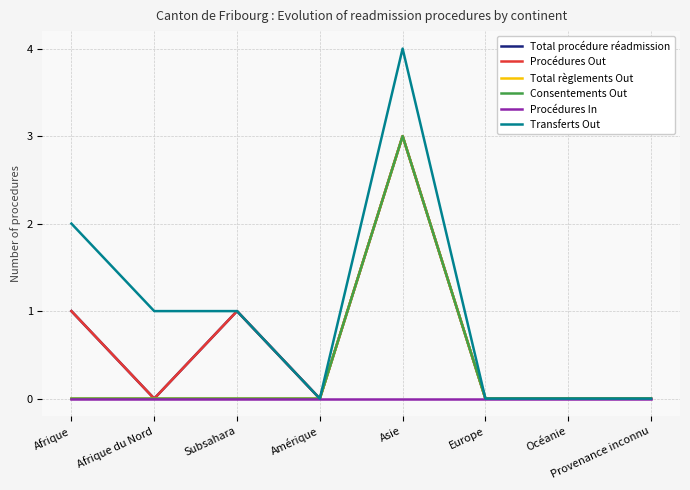

The Procédures Out series shows 2 at Afrique. True or false?

False